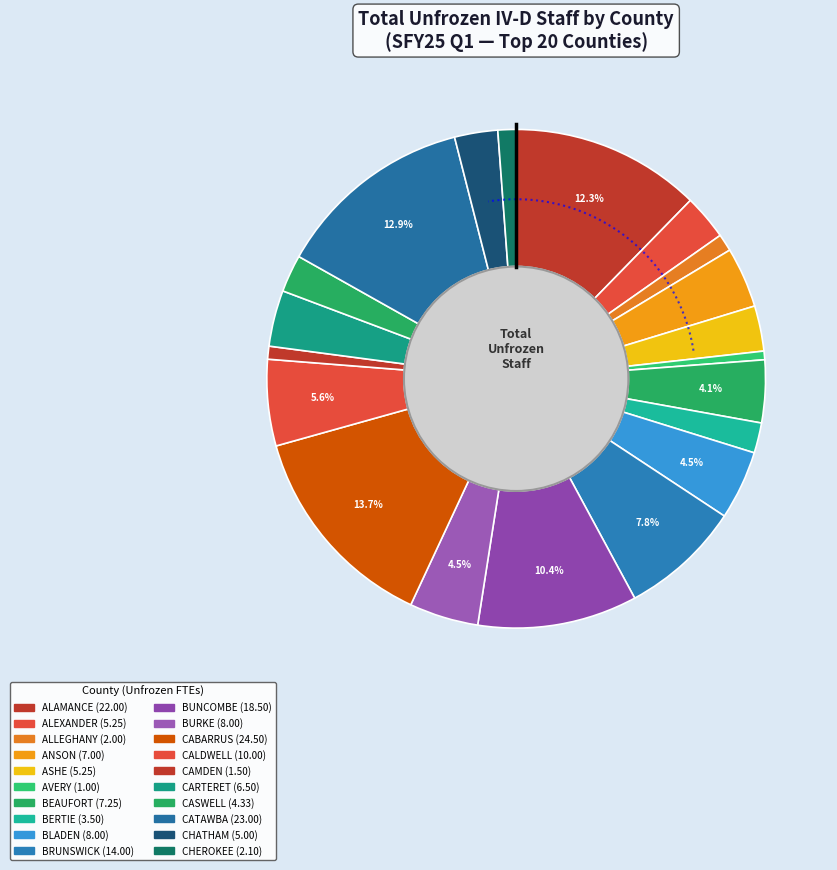

Is there any slice that represents more than half of the pie?

No